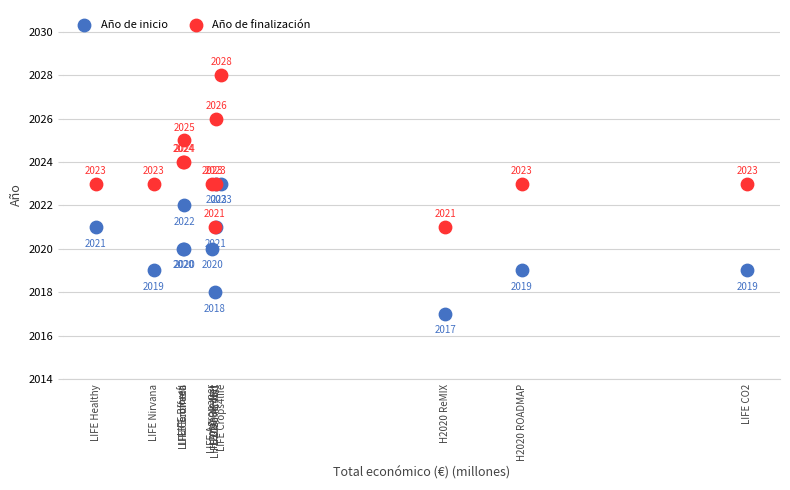

Which series has the largest Y range (max minus min)?

Año de finalización